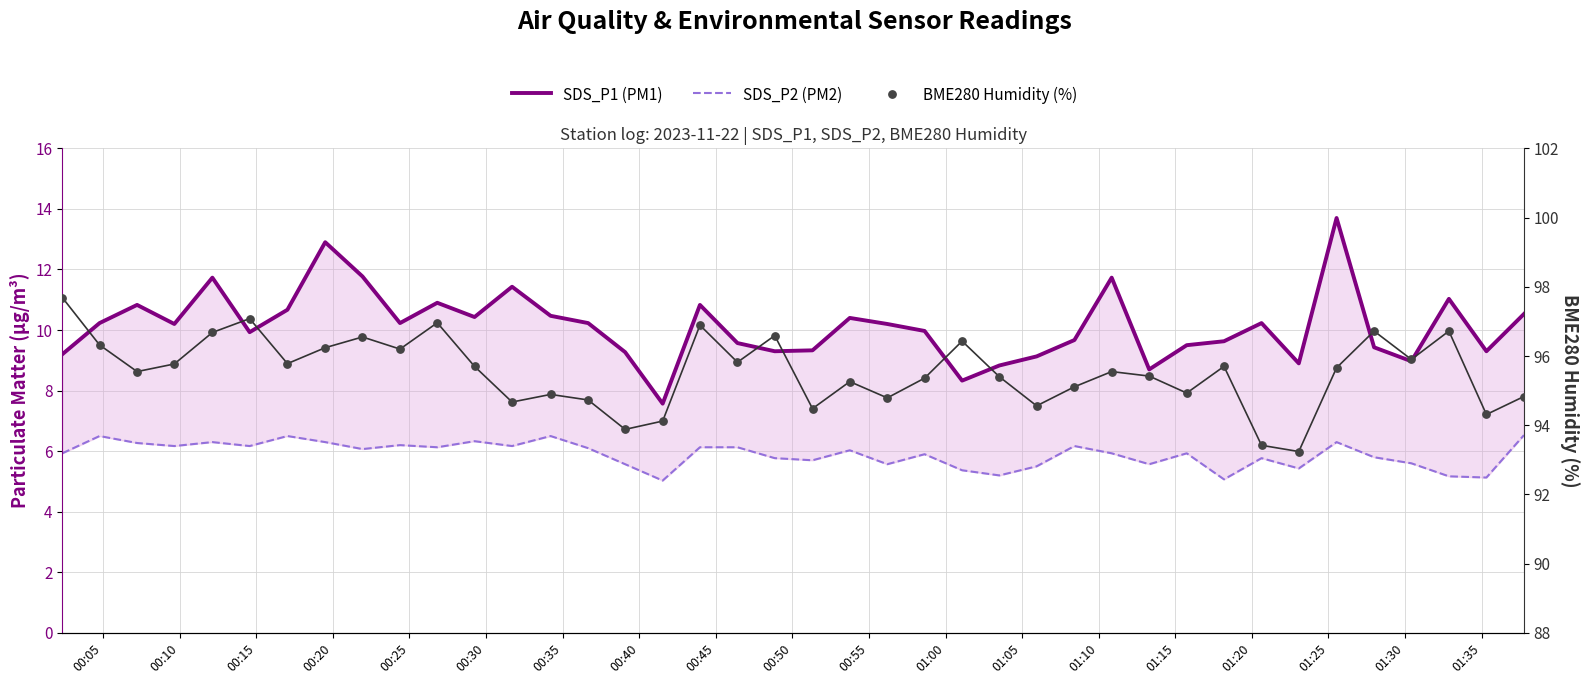

Is the value of BME280 Humidity (%) at 00:50 greater than the value of SDS_P2 (PM2) at 01:20?

Yes